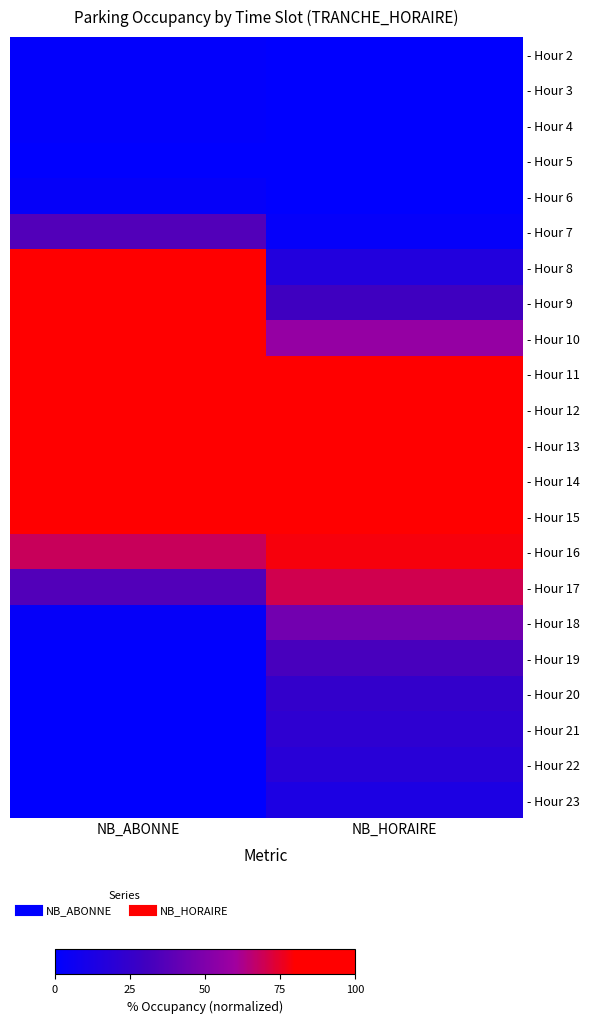

At how many categories does at least one series exceed 65?

2